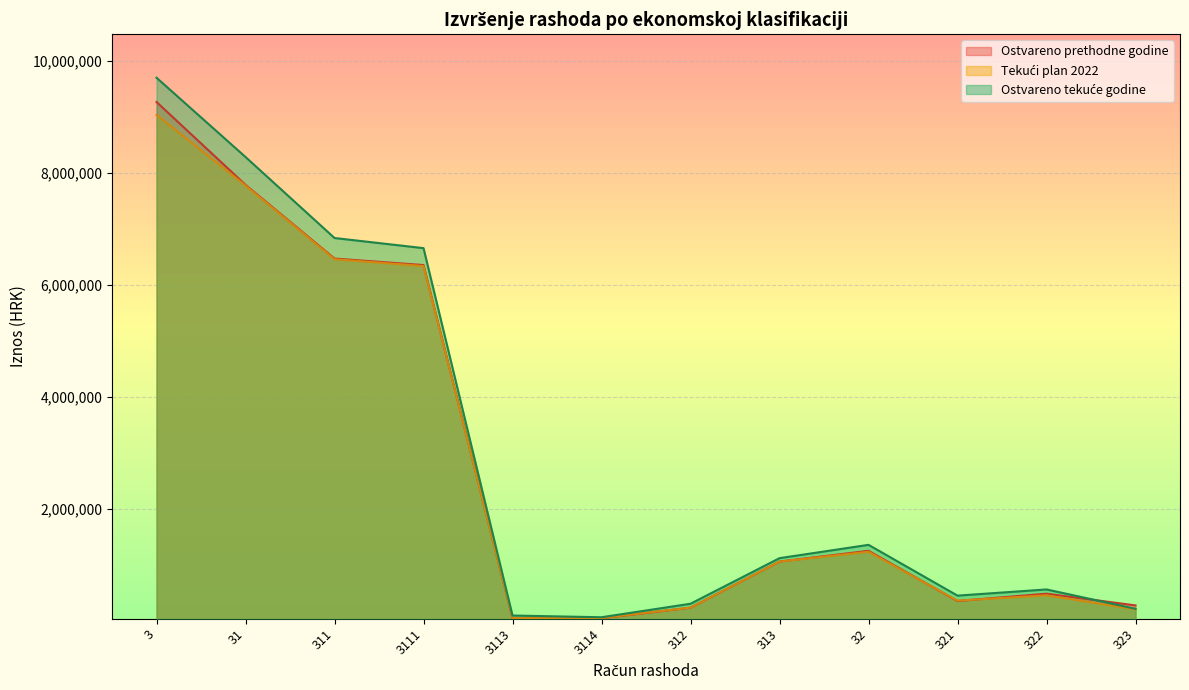

The Tekući plan 2022 series shows 9031859.0 at 3. True or false?

True